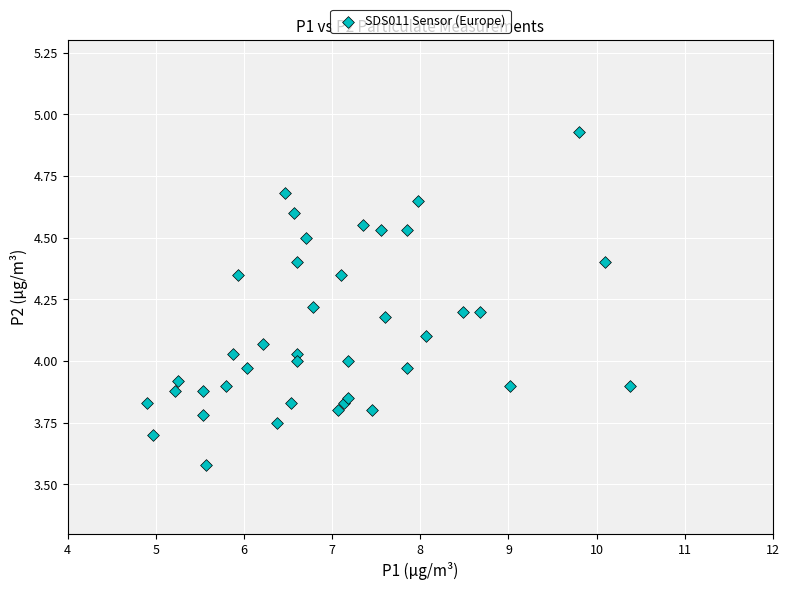

What is the range of X values (max minus min)?

5.5